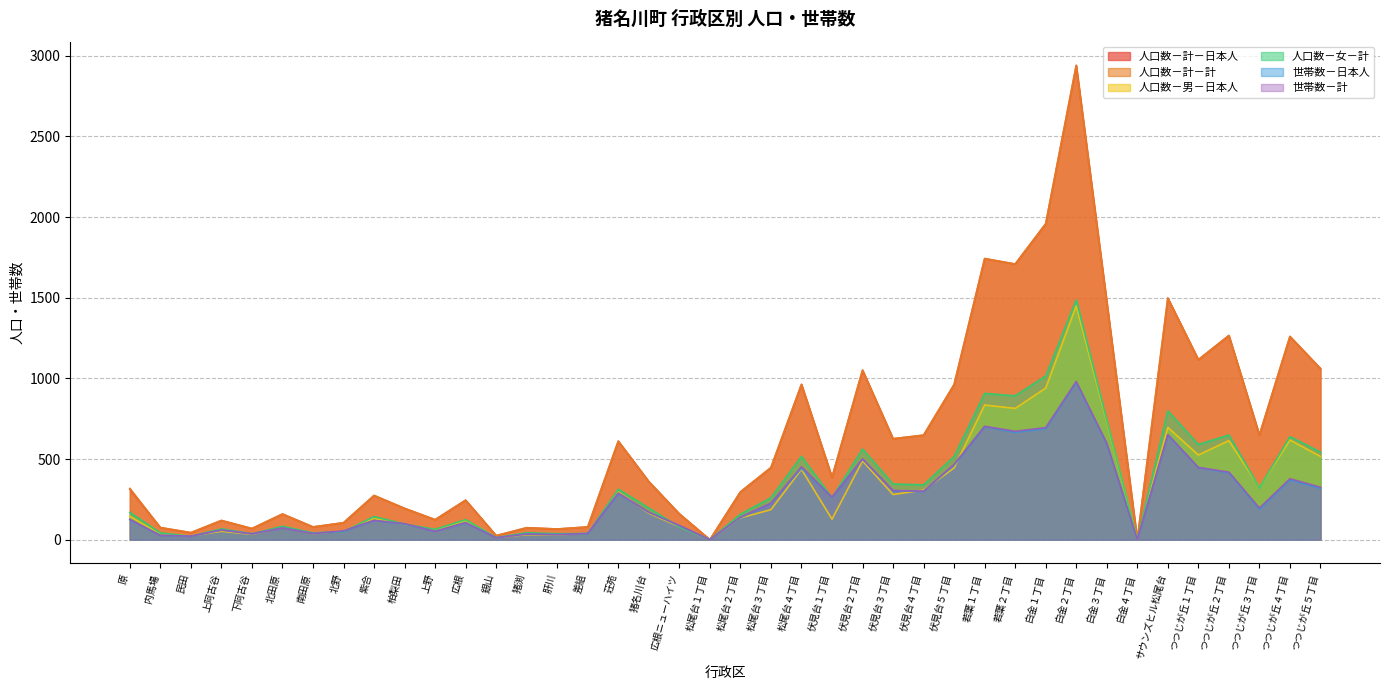

What is the average value of the 人口数－男－日本人 series?

299